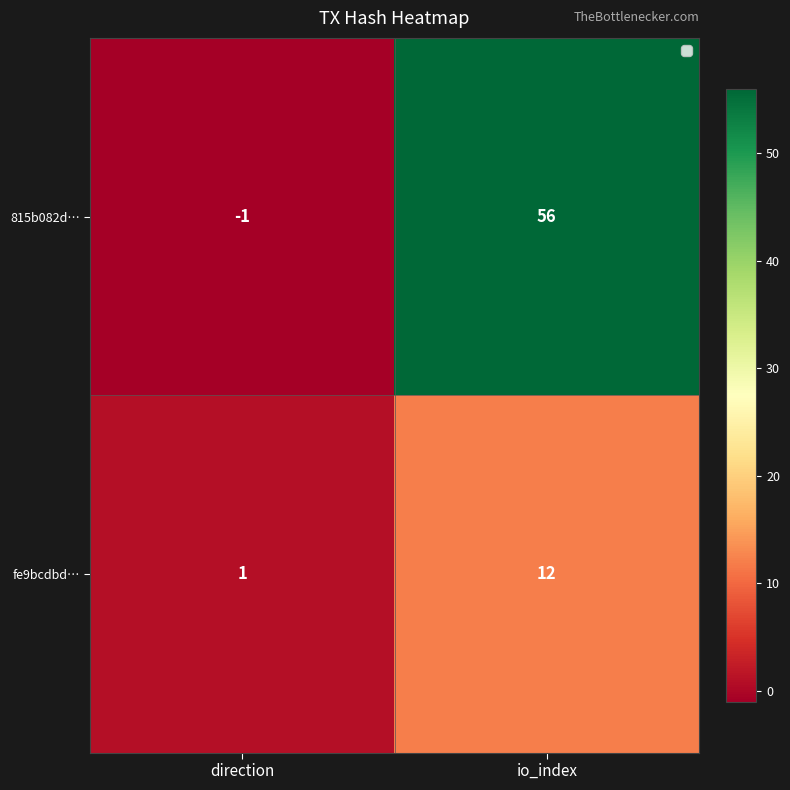

At which category does the chart reach its peak across all series?

io_index